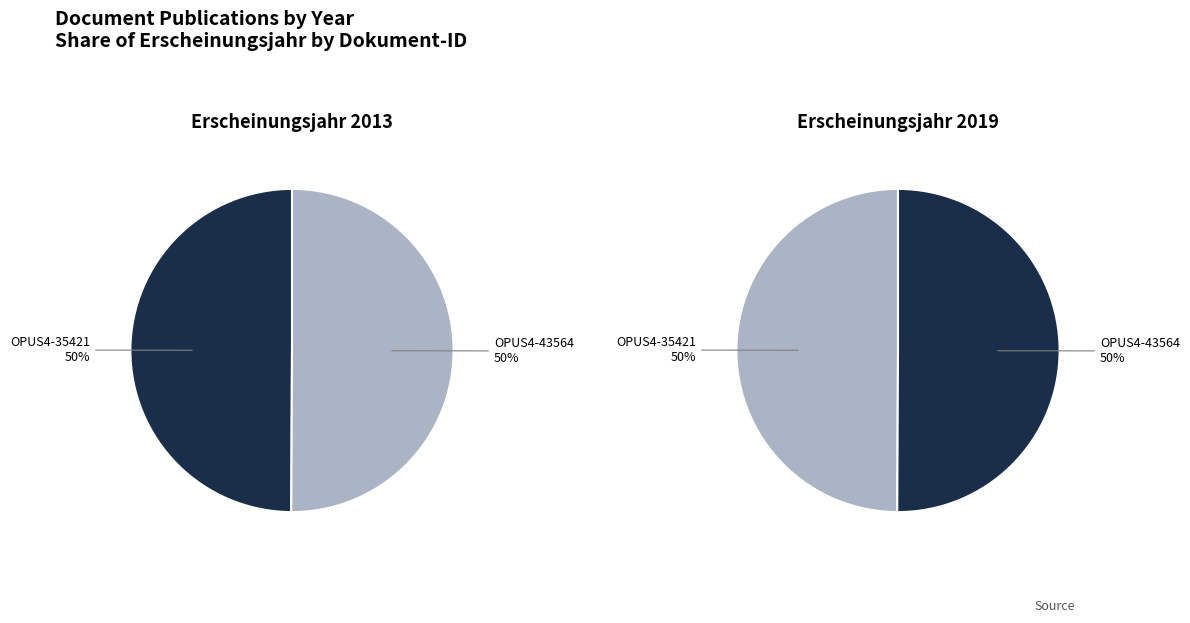

To the nearest percent, what percentage of the pie is OPUS4-35421
(2013)?

50%